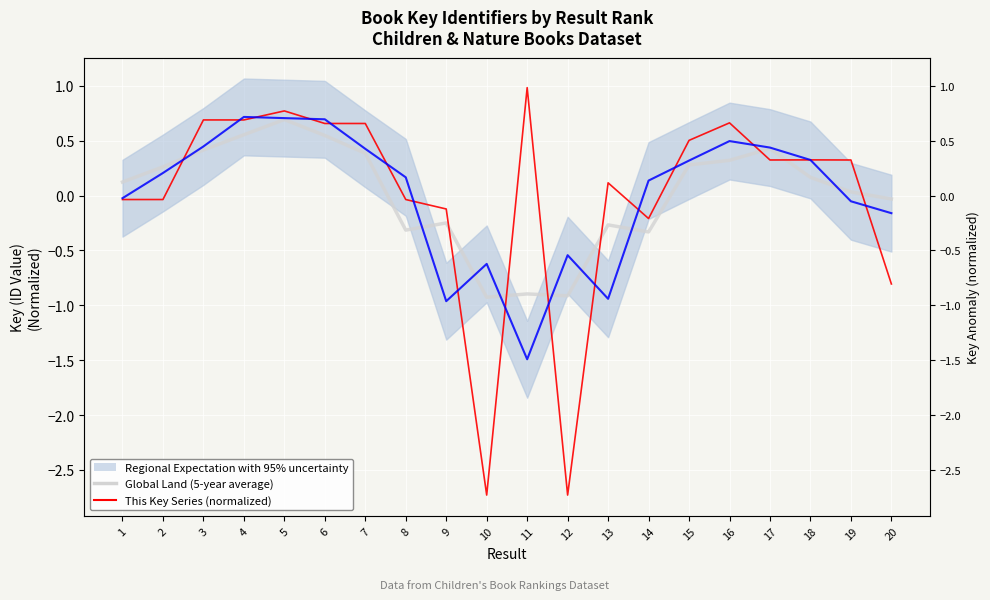

Reading right to left, what are all the values shown in this chart?

Global Land (5-year average): 20=-0.0	19=0.0	18=0.2	17=0.4	16=0.3	15=0.3	14=-0.3	13=-0.3	12=-0.9	11=-0.9	10=-0.9	9=-0.2	8=-0.3	7=0.4	6=0.5	5=0.7	4=0.6	3=0.4	2=0.3	1=0.1
This Key Series (normalized): 20=-0.8	19=0.3	18=0.3	17=0.3	16=0.7	15=0.5	14=-0.2	13=0.1	12=-2.7	11=1.0	10=-2.7	9=-0.1	8=-0.0	7=0.7	6=0.7	5=0.8	4=0.7	3=0.7	2=-0.0	1=-0.0